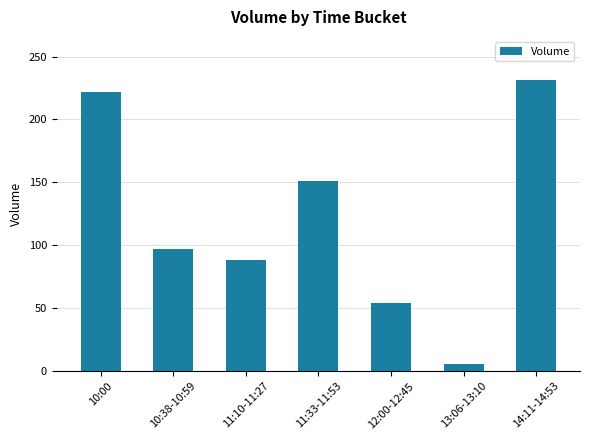

What is the change in value from 11:10-11:27 to 12:00-12:45?

-34